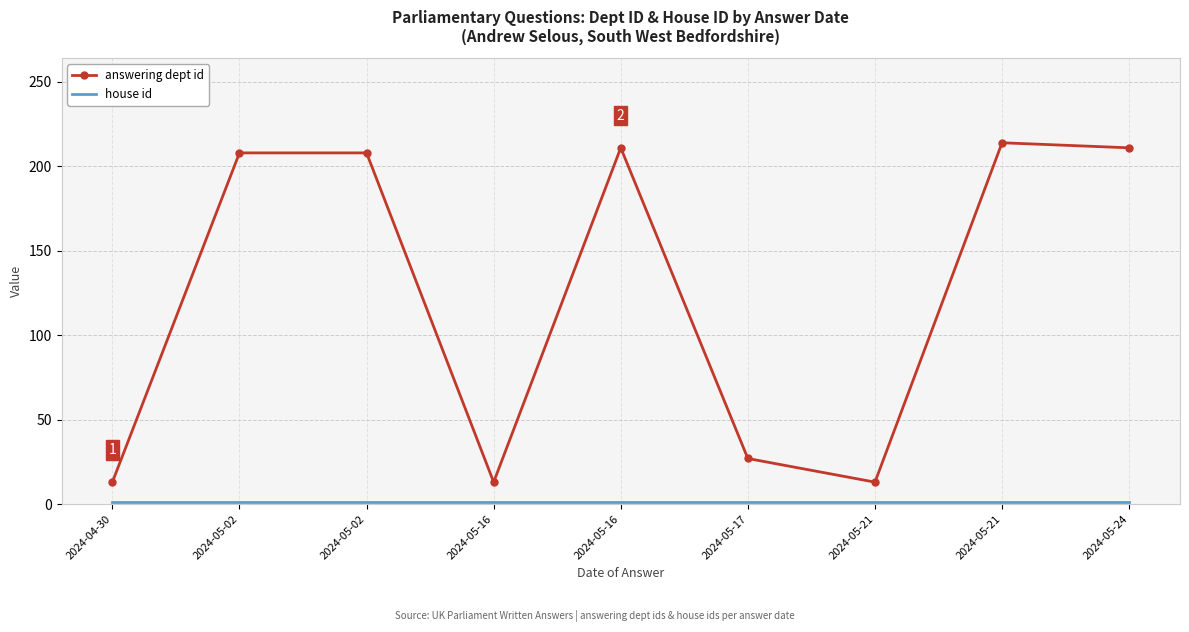

Which series has the widest spread of values?

answering dept id